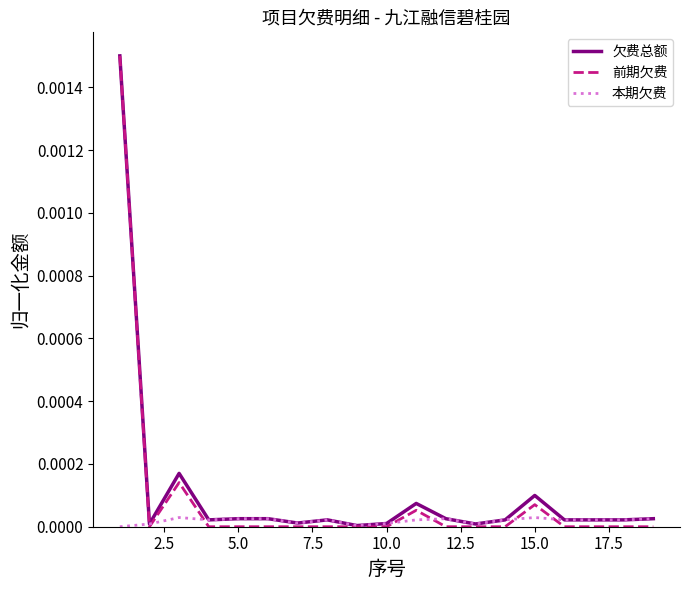

Which series has the largest range (max minus min)?

前期欠费